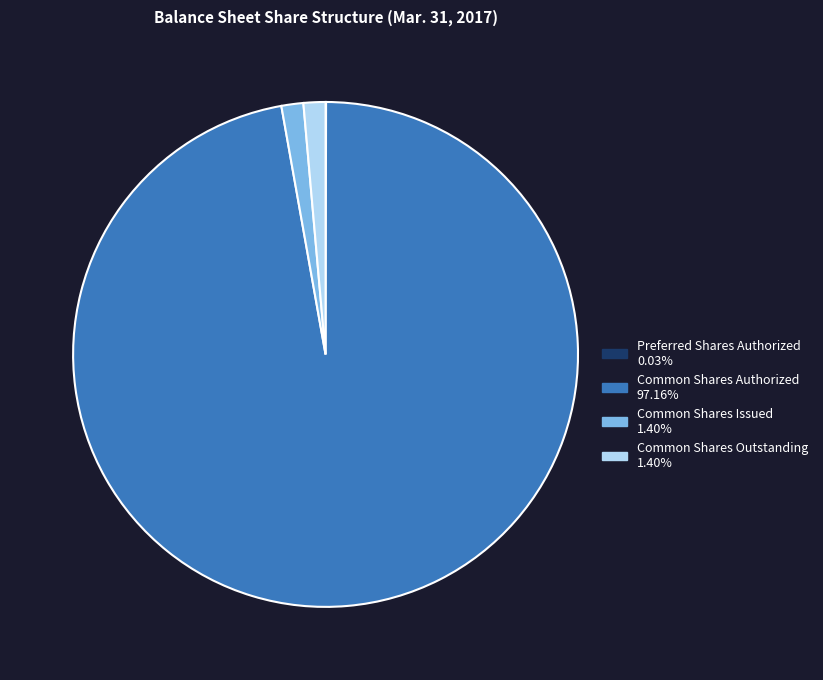

Does any single category account for the majority?

Yes